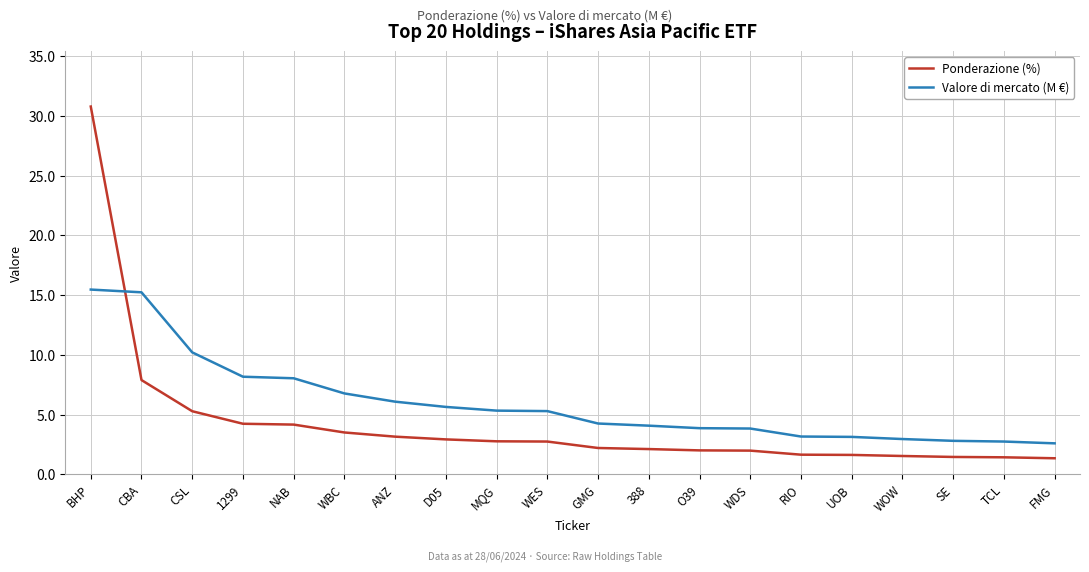

What is the difference between the maximum and minimum values in the Valore di mercato (M €) series?

12.9